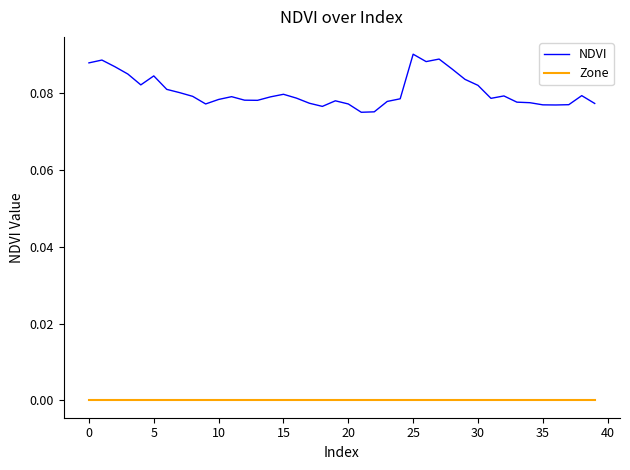

What are all the series names shown in the legend?

NDVI, Zone